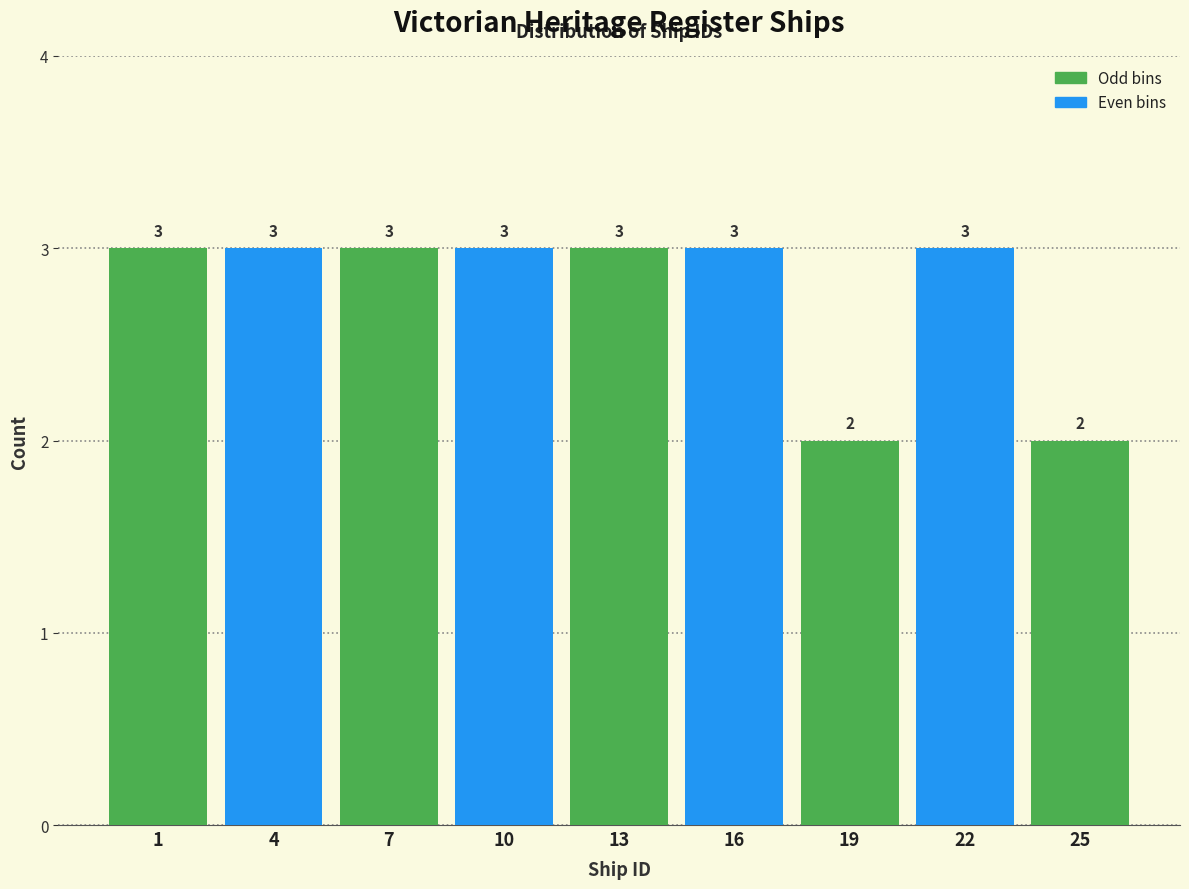

Reading left to right, transcribe all the data shown in this chart.

3	3	3	3	3	3	2	3	2